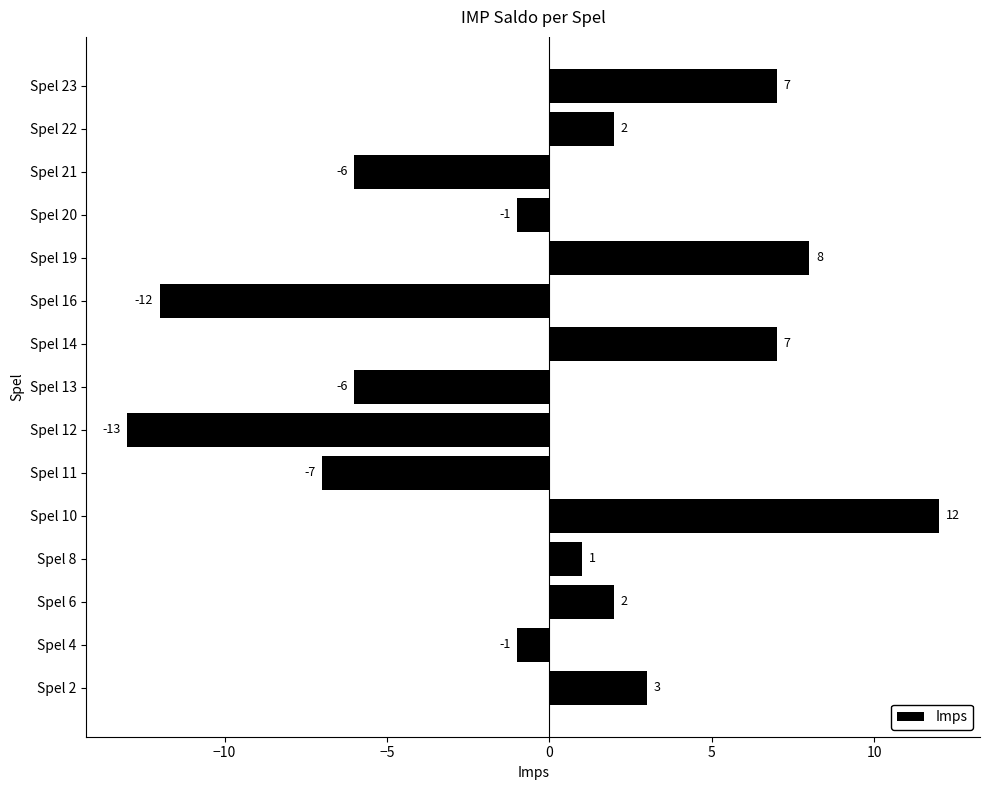

Reading bottom to top, transcribe all the data shown in this chart.

3	-1	2	1	12	-7	-13	-6	7	-12	8	-1	-6	2	7